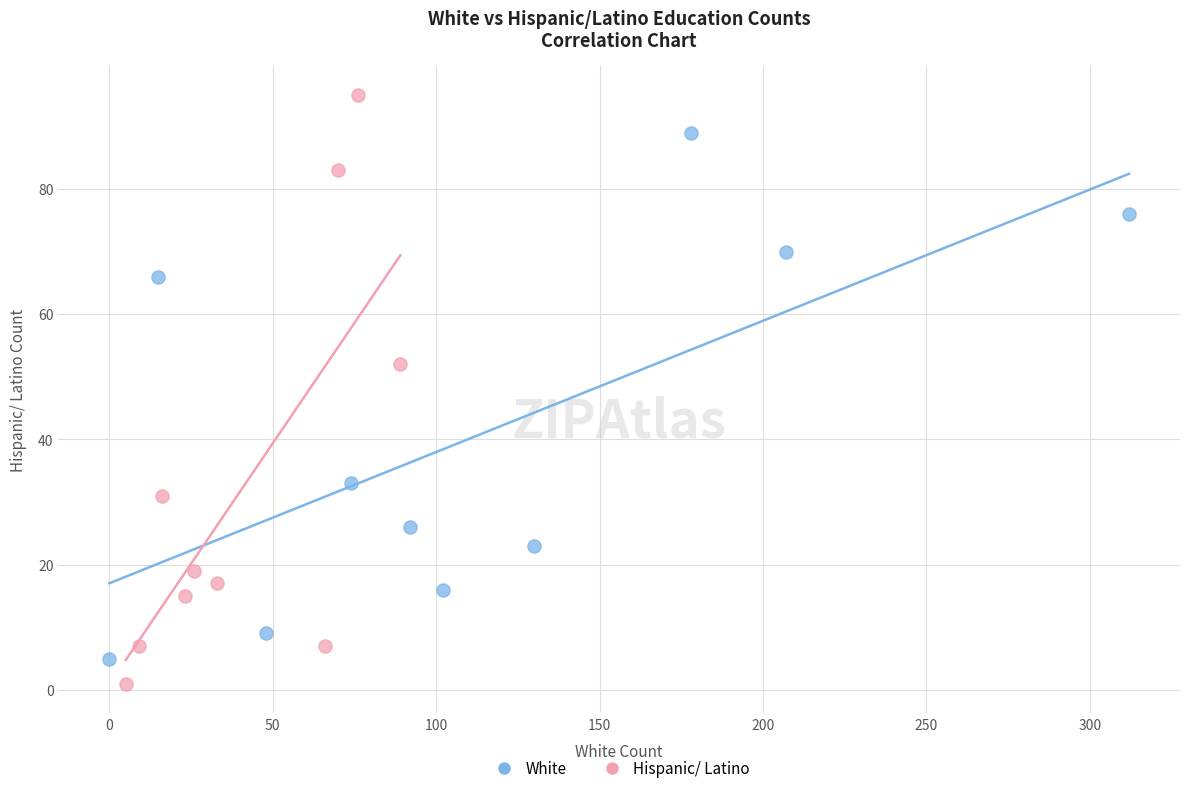

Which series contains the highest Y value?

Hispanic/ Latino